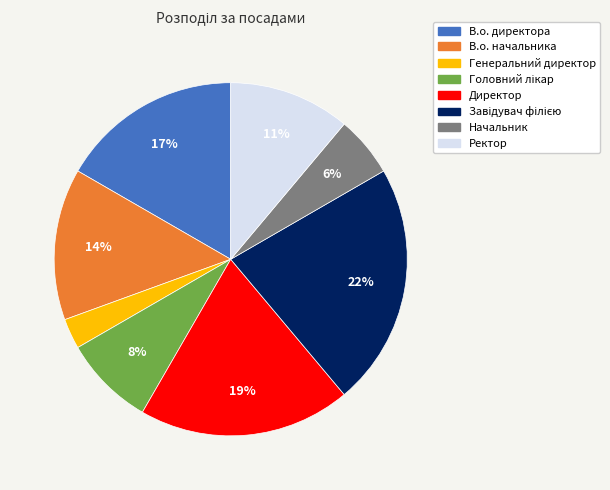

Which category has the smallest portion of the pie?

Генеральний директор